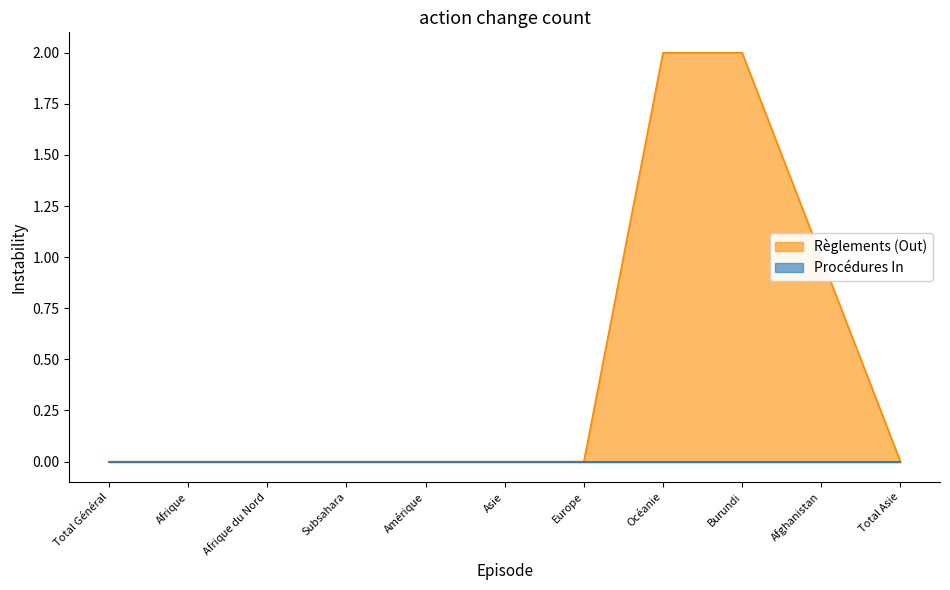

Rank the categories by value from lowest to highest.

Total Général, Afrique, Afrique du Nord, Subsahara, Amérique, Asie, Europe, Total Asie, Afghanistan, Océanie, Burundi